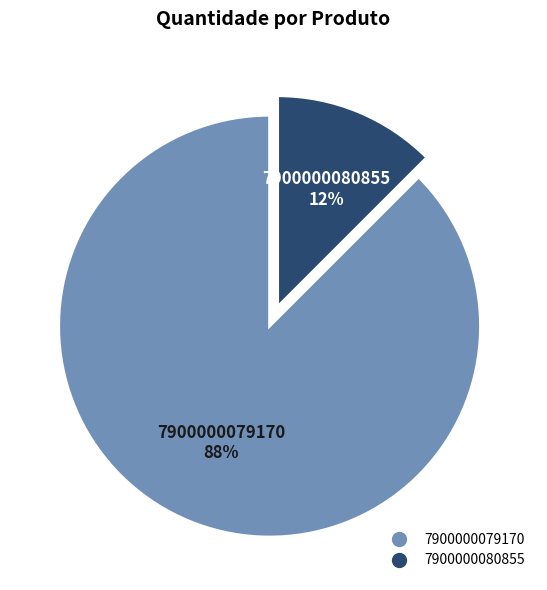

What is the largest slice in the pie chart?

7900000079170